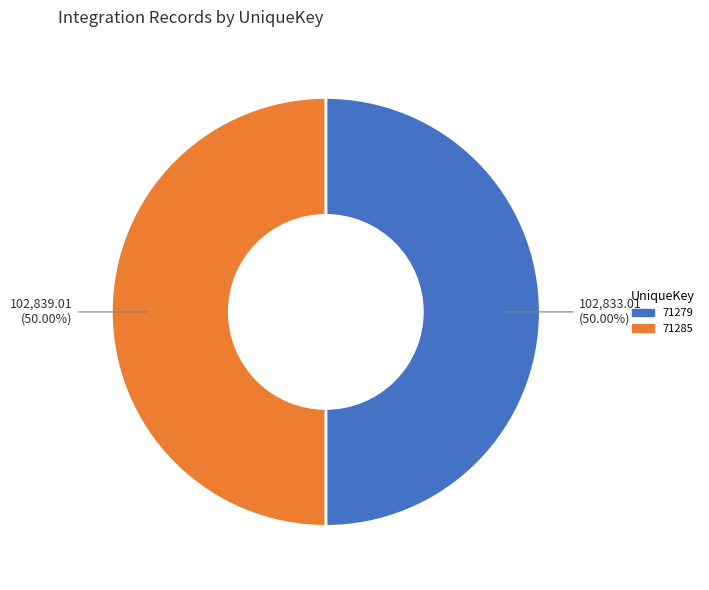

What is the ratio of the value at 71285 to the value at 71279?

1.0